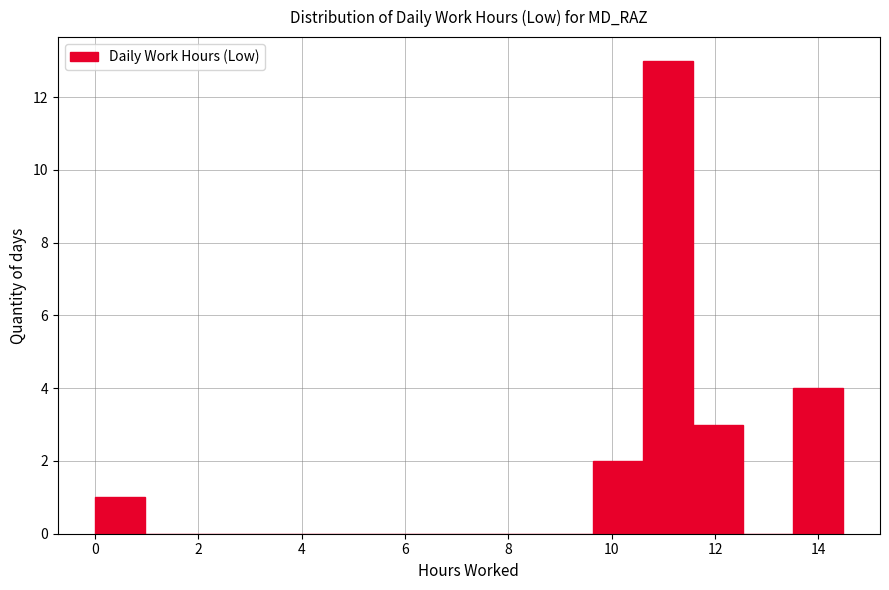

Reading left to right, transcribe this chart: for each bar, give the range it covers on the x-axis and its height. Neither the bar edges nor the heights are printed on the chart, so give them approximately, as read against the axes.

0.0 to 1.0: 1
1.0 to 2.0: 0
2.0 to 2.8: 0
2.8 to 3.8: 0
3.8 to 4.8: 0
4.8 to 5.8: 0
5.8 to 6.8: 0
6.8 to 7.8: 0
7.8 to 8.6: 0
8.6 to 9.6: 0
9.6 to 10.6: 2
10.6 to 11.6: 13
11.6 to 12.6: 3
12.6 to 13.6: 0
13.6 to 14.4: 4